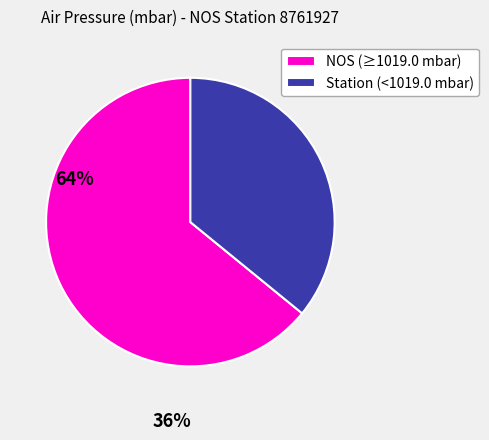

Which has a higher value, NOS (≥1019.0 mbar) or Station (<1019.0 mbar)?

NOS (≥1019.0 mbar)